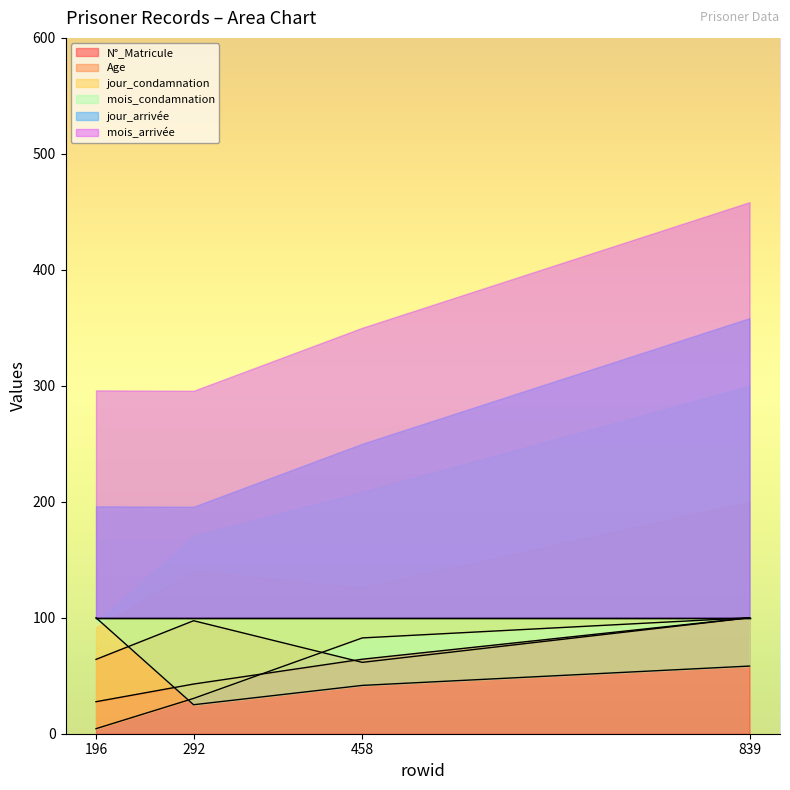

The N°_Matricule series shows 37.8 at 196. True or false?

False